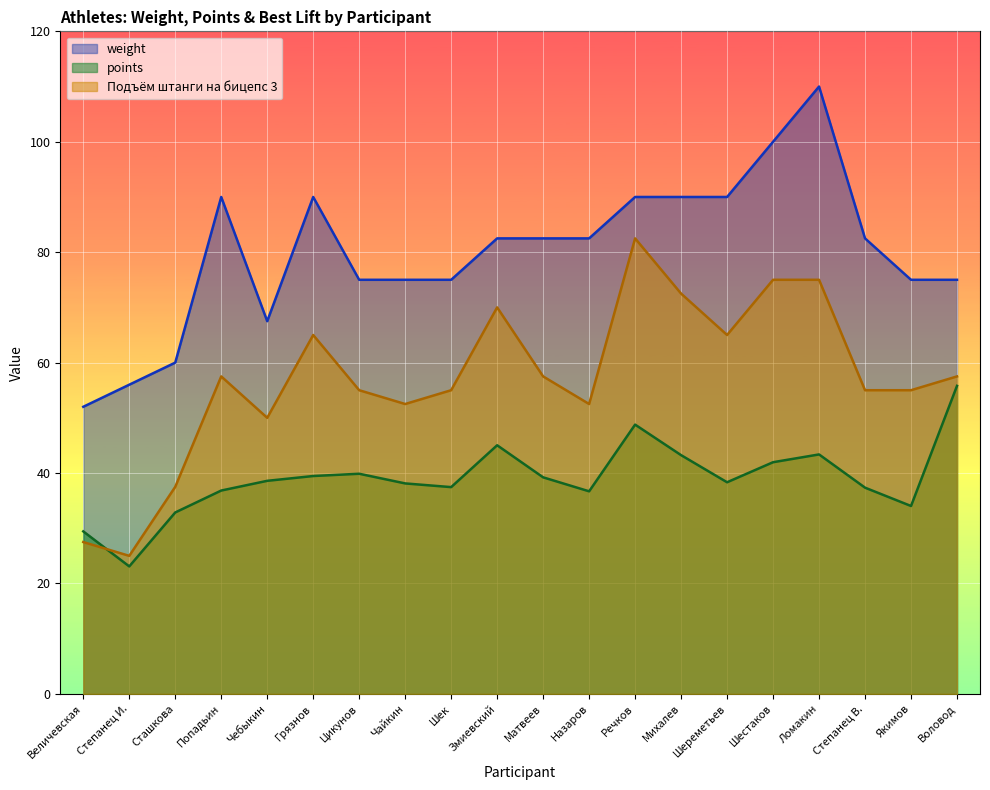

Does the chart display data point markers on the line(s)?

No